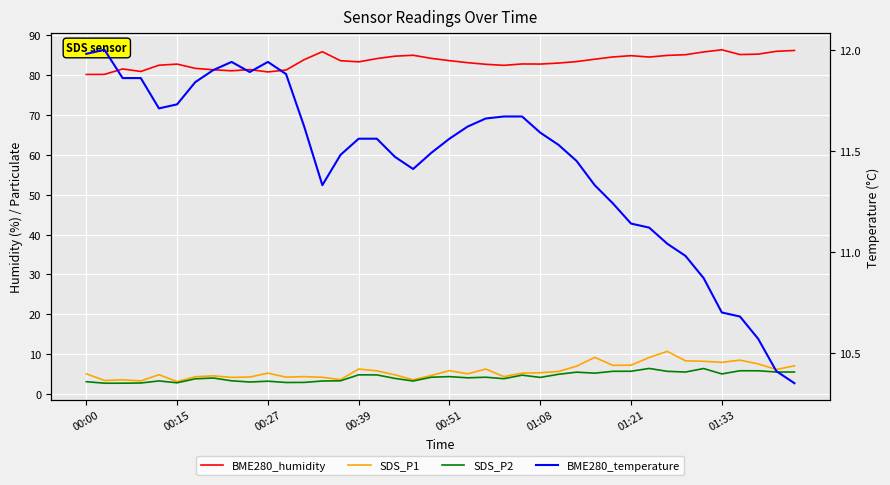

At which label does BME280_humidity reach its peak?

01:33